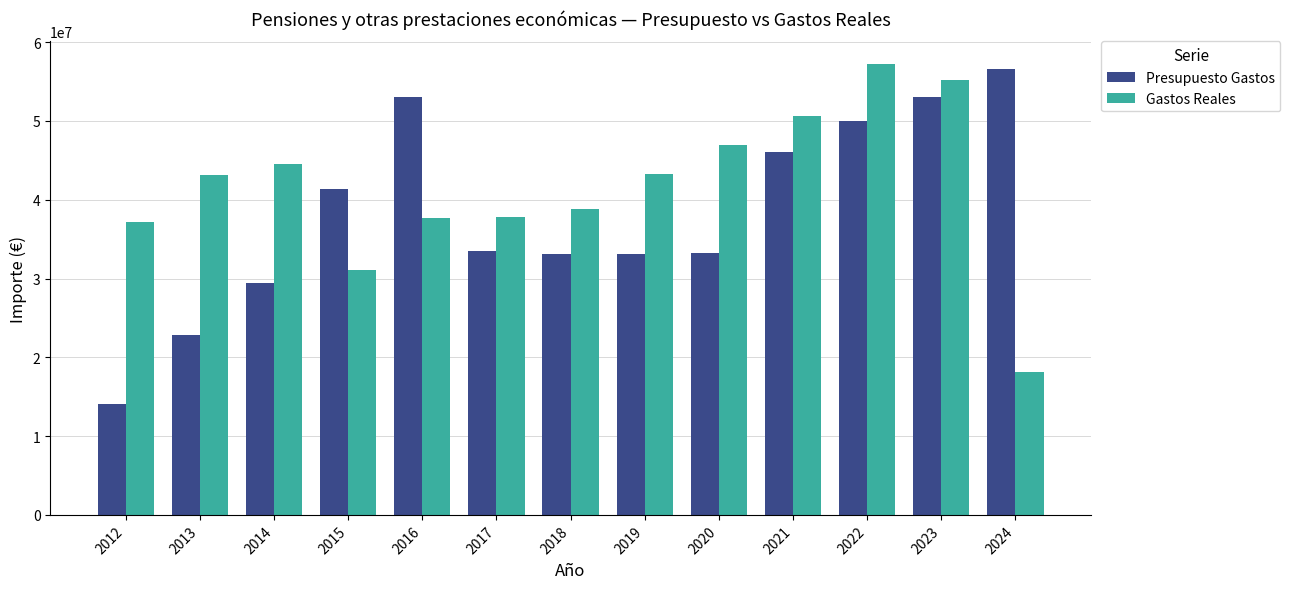

The value of Presupuesto Gastos at 2016 is 52974211.0. True or false?

True